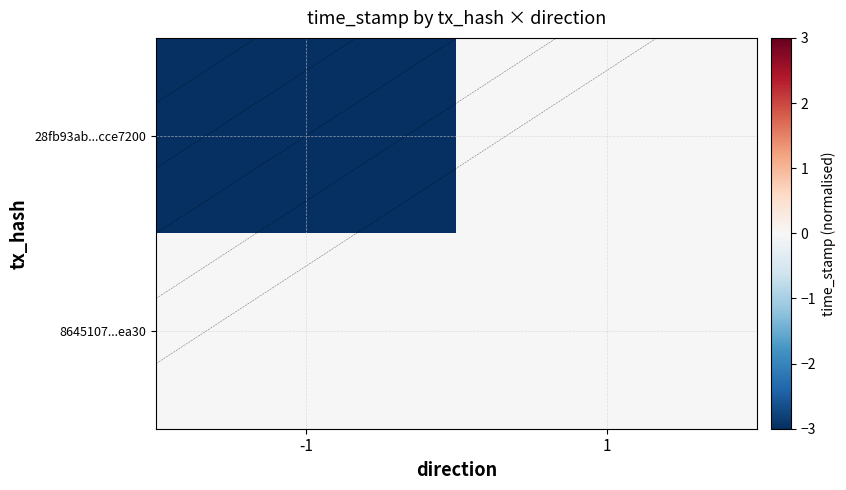

Which series has the largest range (max minus min)?

28fb93ab...cce7200